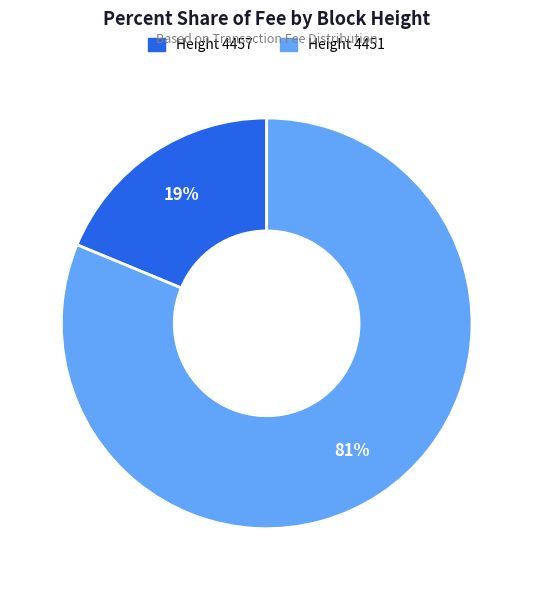

Is there a majority slice in this chart?

Yes